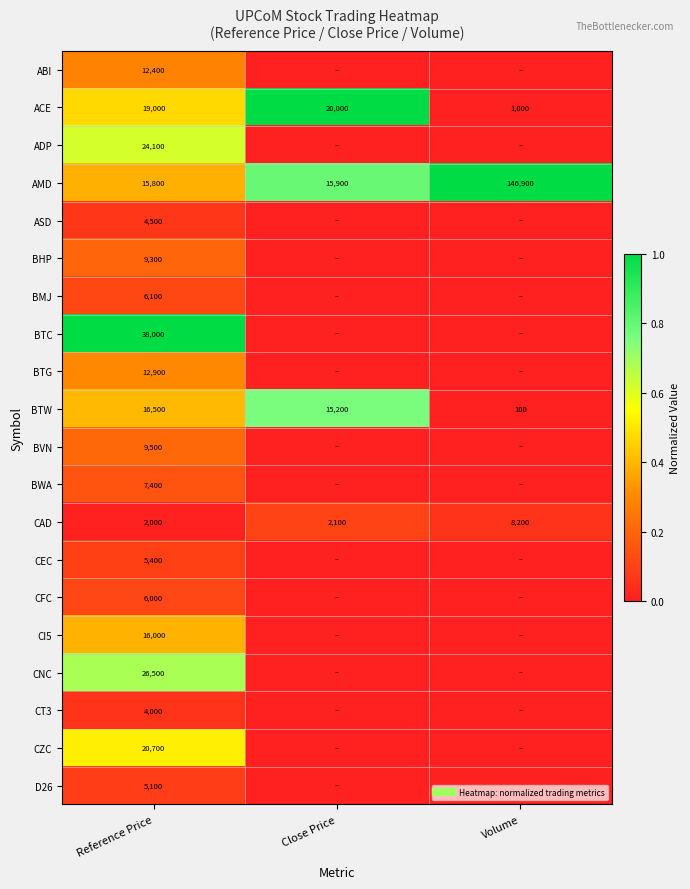

The value of ASD at Reference Price is 0.1. True or false?

True